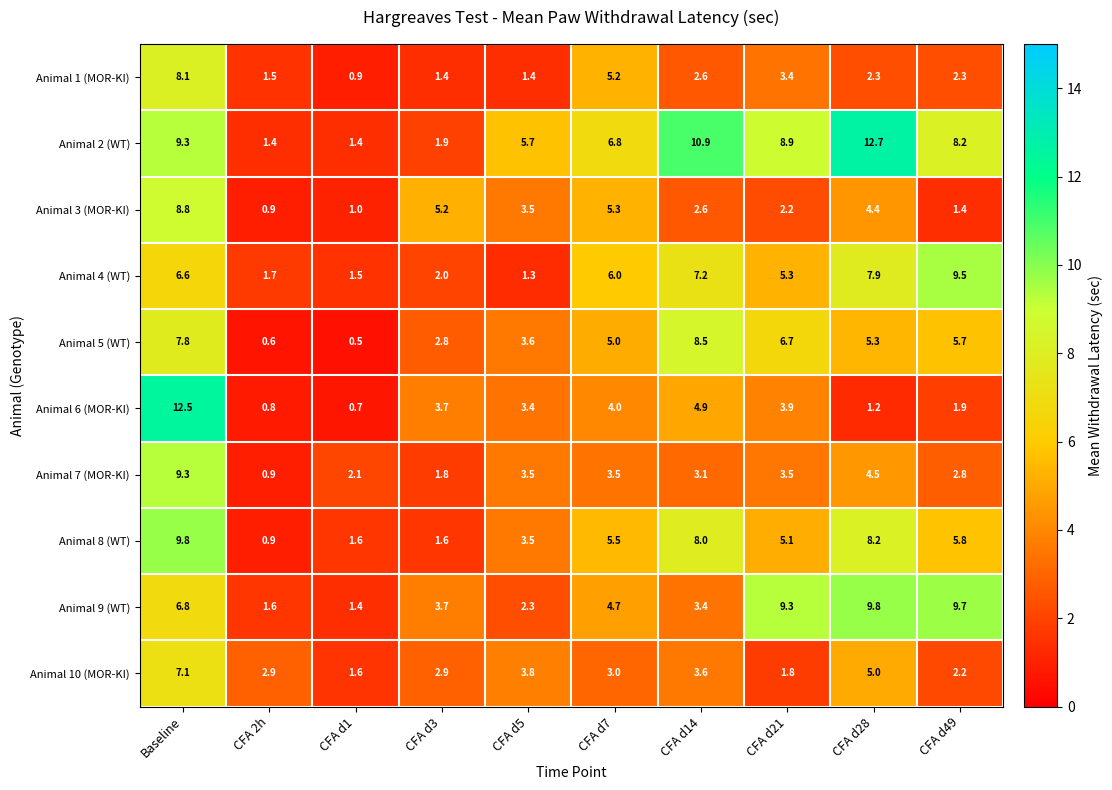

Count the number of categories in the chart.

10